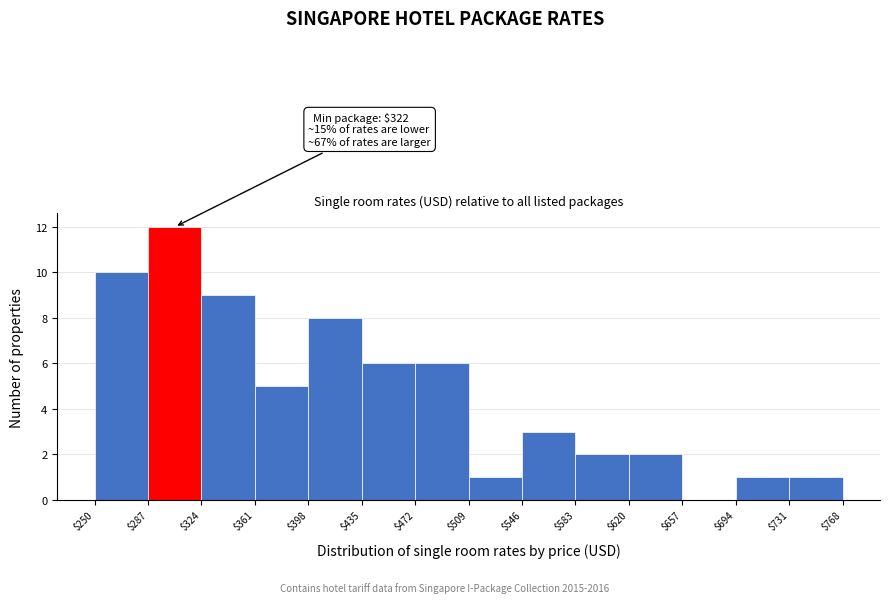

Which range on the x-axis has the tallest bar?

$287 to $324